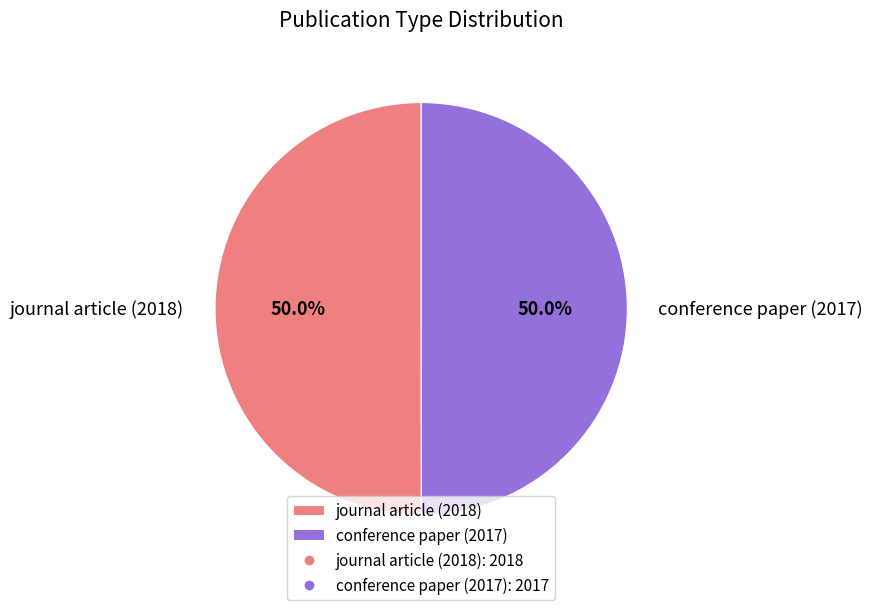

How many slices are in this pie chart?

2